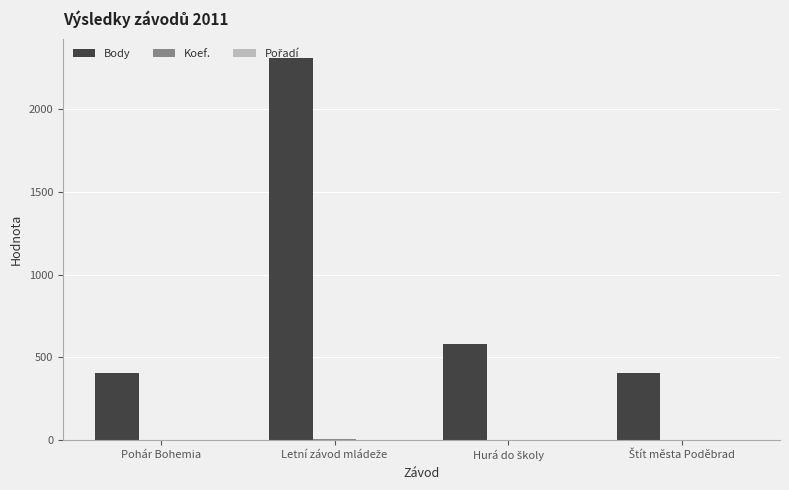

The Body series shows 135 at Pohár Bohemia. True or false?

False